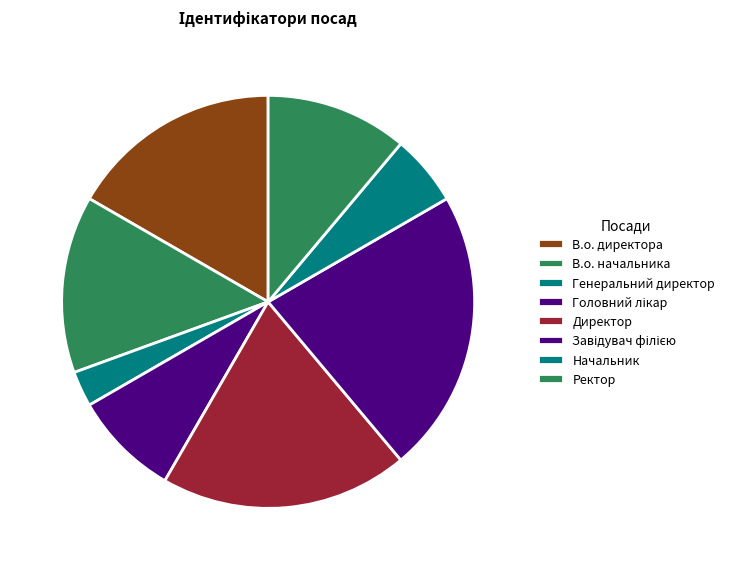

How many slices are in this pie chart?

8